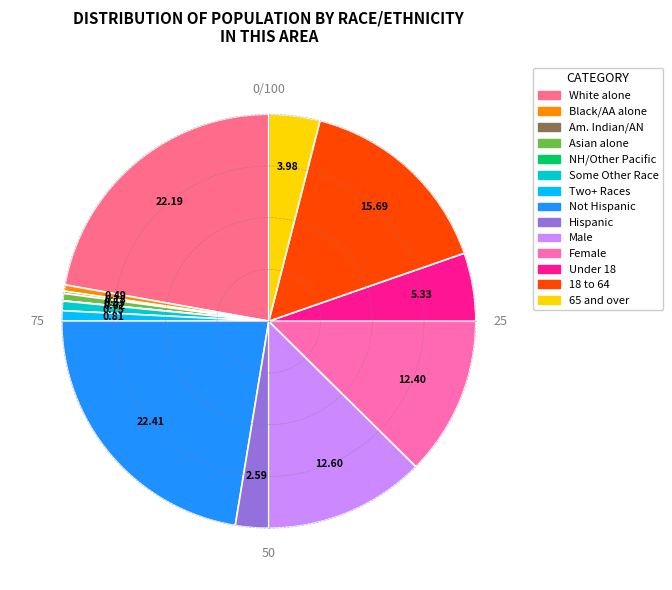

Does any single category account for the majority?

No